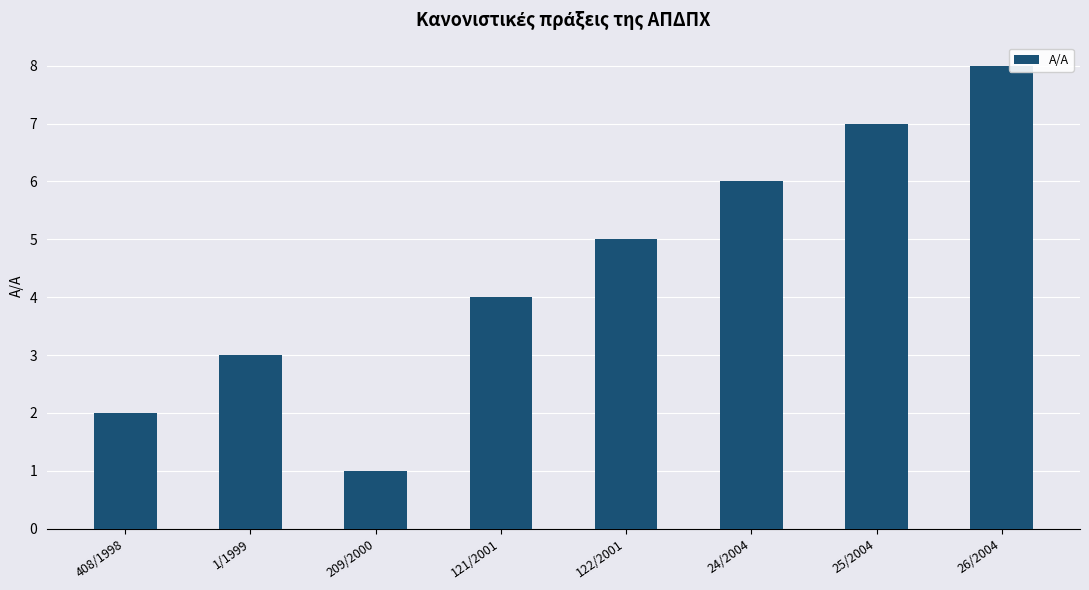

What is the sum of all values?

36